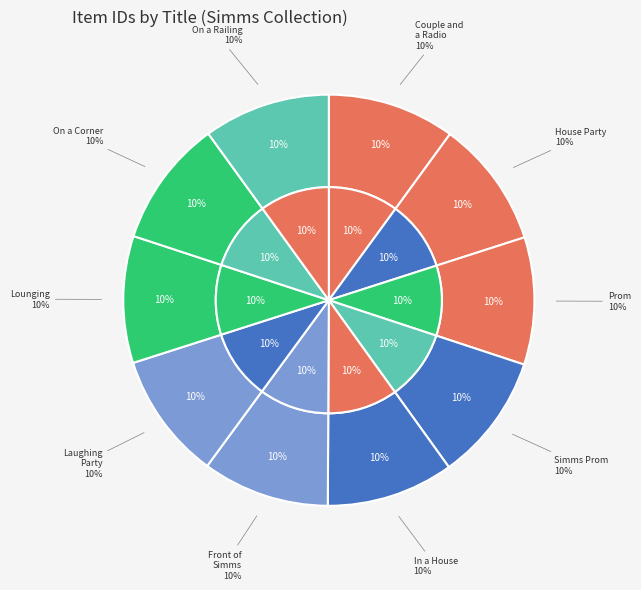

True or false: Couple Laughing at House Party accounts for 10% of the total.

True